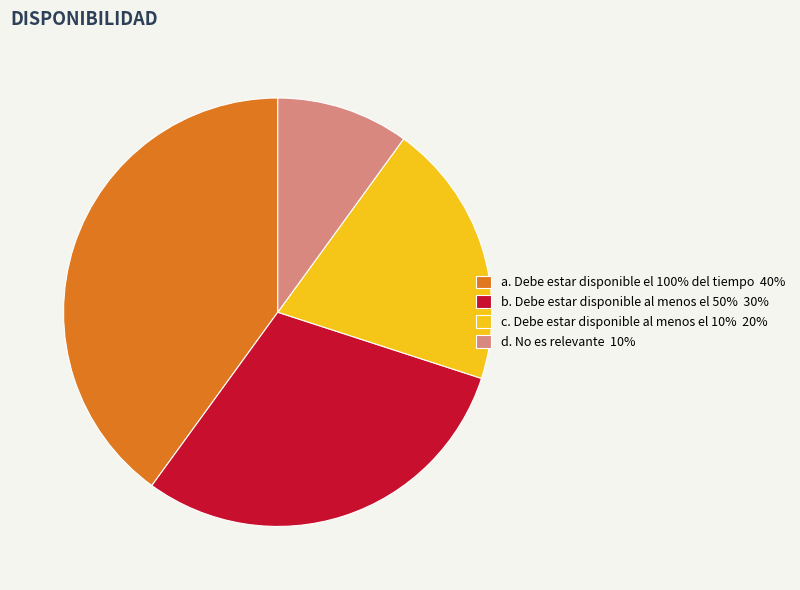

The d. No es relevante slice represents 25% of the pie. True or false?

False